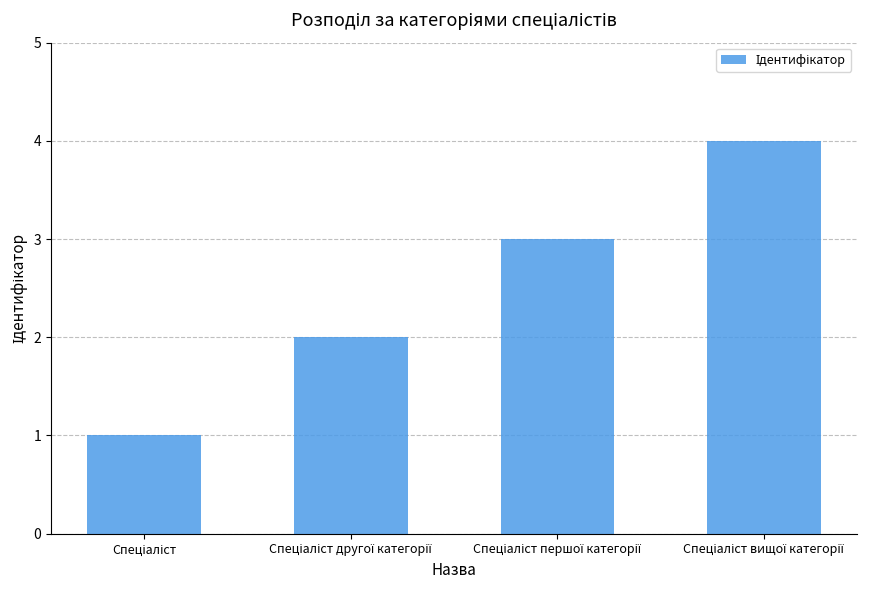

What is the maximum value shown in the chart?

4